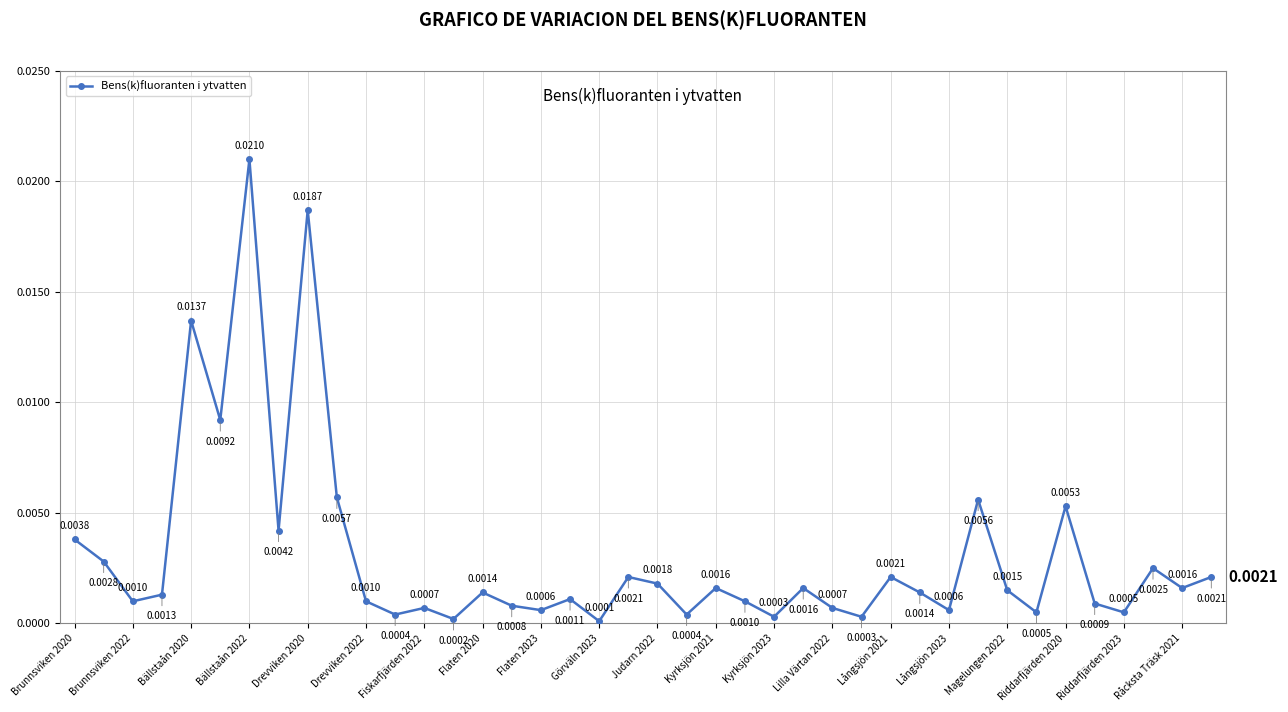

What is the sum of all values?

0.1